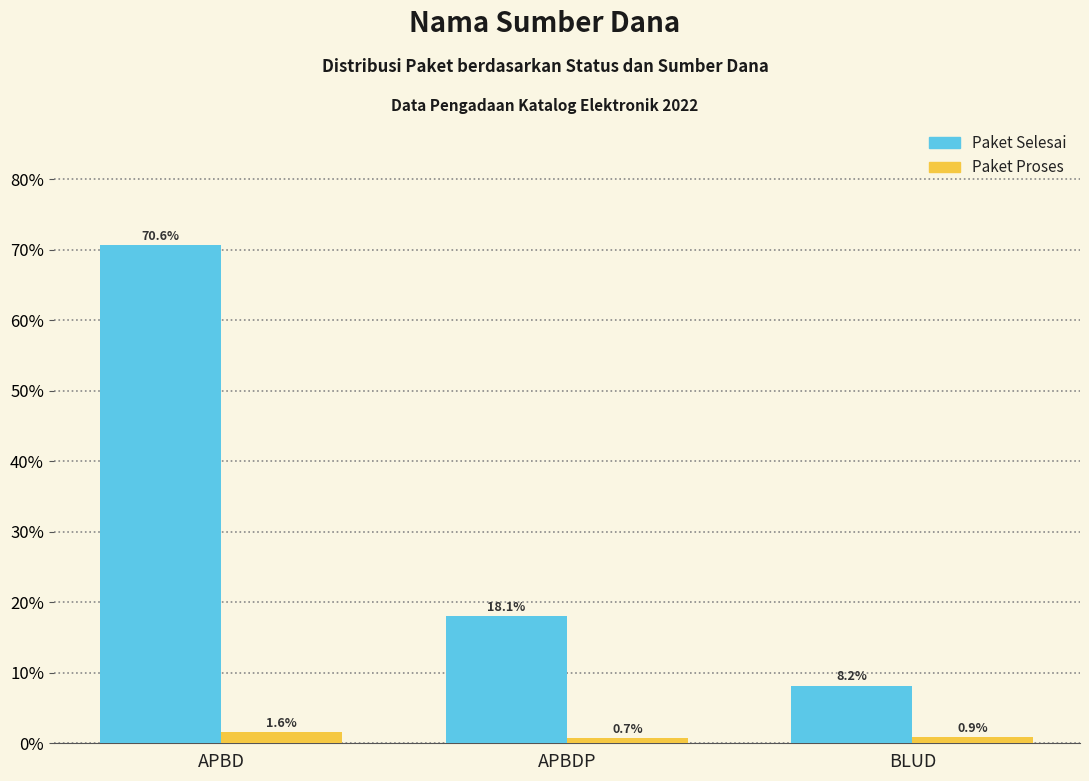

Which series changed the most between APBDP and BLUD?

Paket Selesai